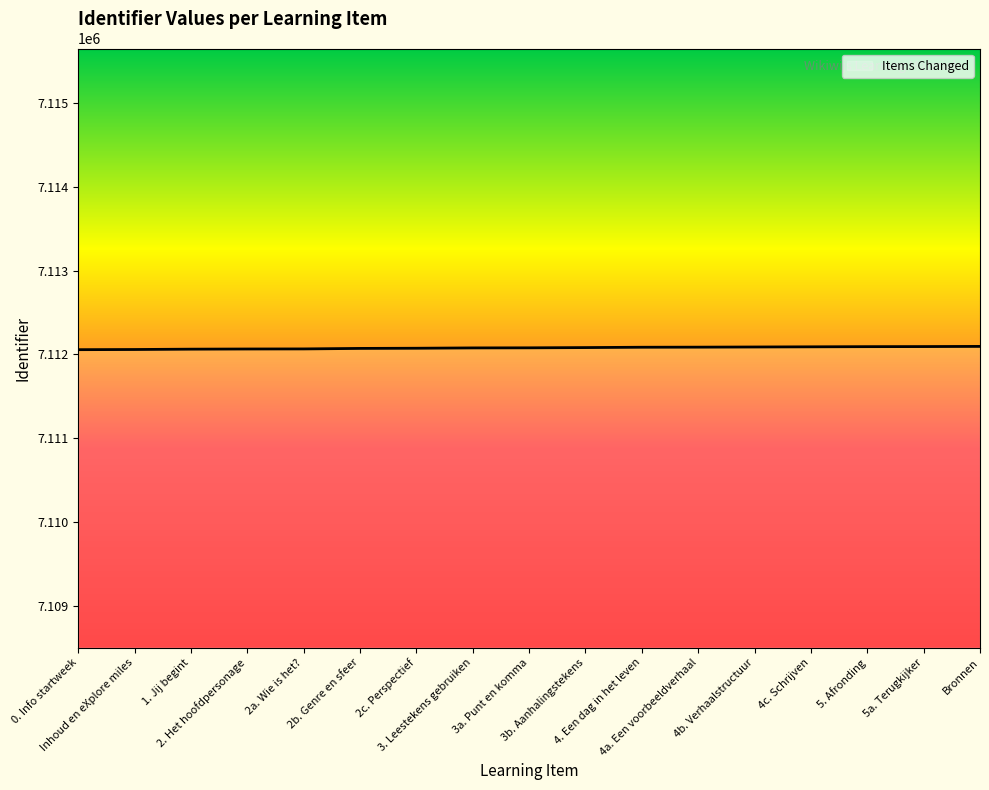

How many values are below 7112078?

8